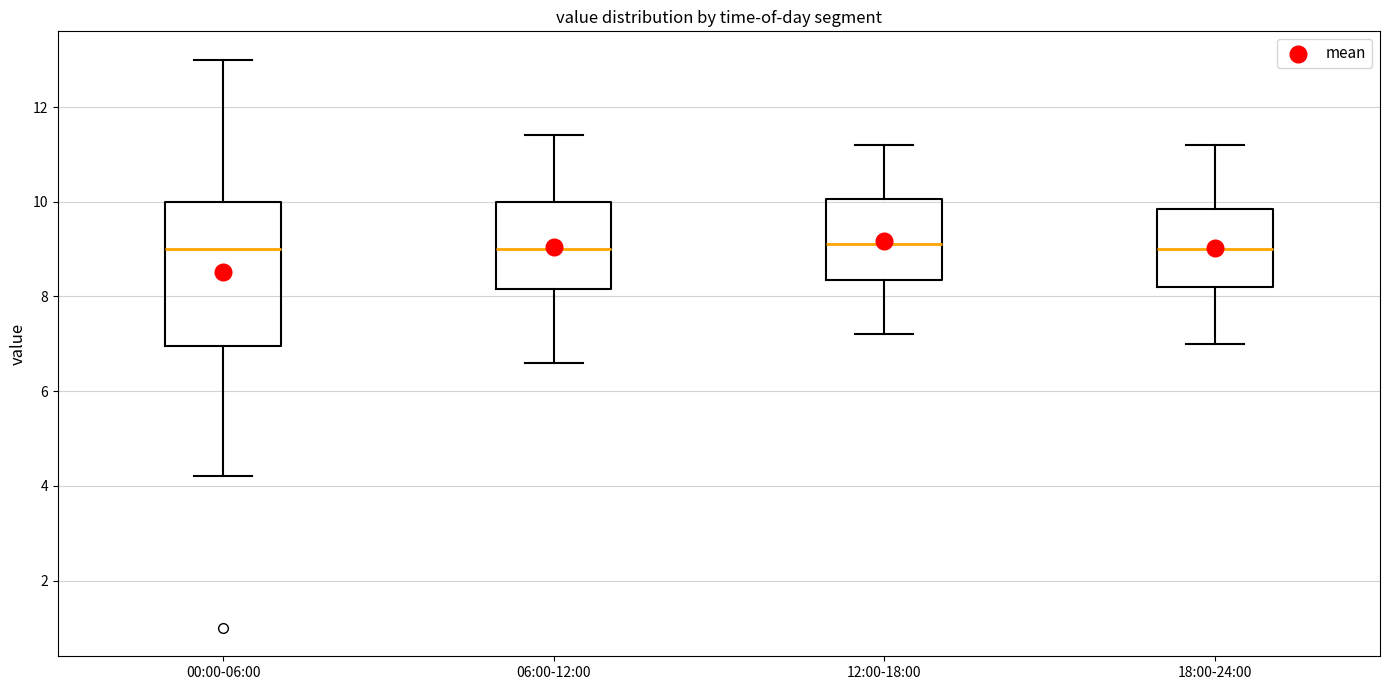

Reading left to right, transcribe this box plot: for each box, give where its median line is, the range the box spans, and where its two whiskers end, as read against the y-axis. The values are not printed on the chart, so give them approximately, as read against the axis.

00:00-06:00: median 9.0, box 7.0 to 10.0, whiskers 4.2 to 13.0
06:00-12:00: median 9.0, box 8.2 to 10.0, whiskers 6.6 to 11.4
12:00-18:00: median 9.2, box 8.4 to 10.0, whiskers 7.2 to 11.2
18:00-24:00: median 9.0, box 8.2 to 9.8, whiskers 7.0 to 11.2